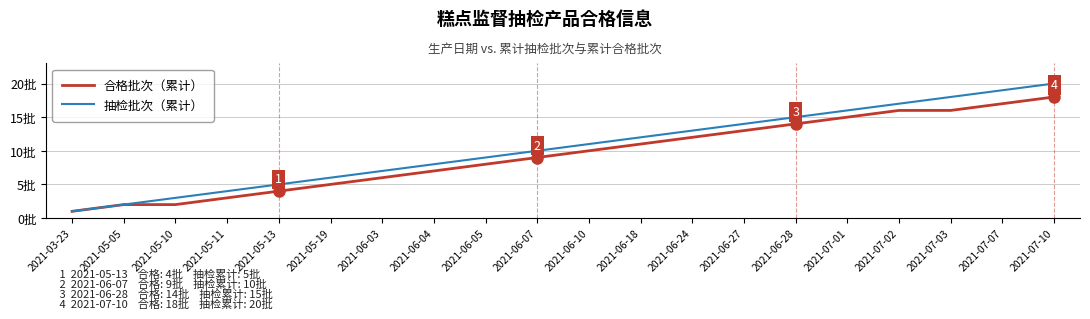

Which label corresponds to the largest value in the chart?

2021-07-10